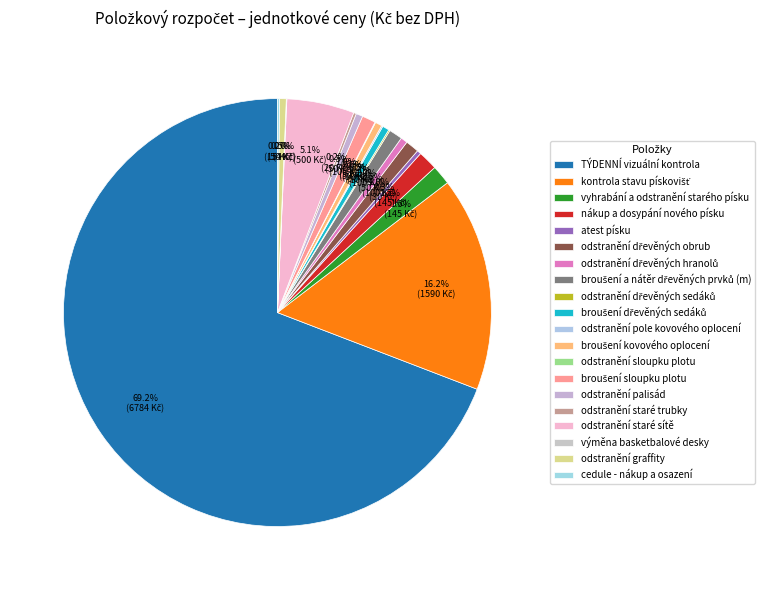

How many segments does this pie chart have?

20